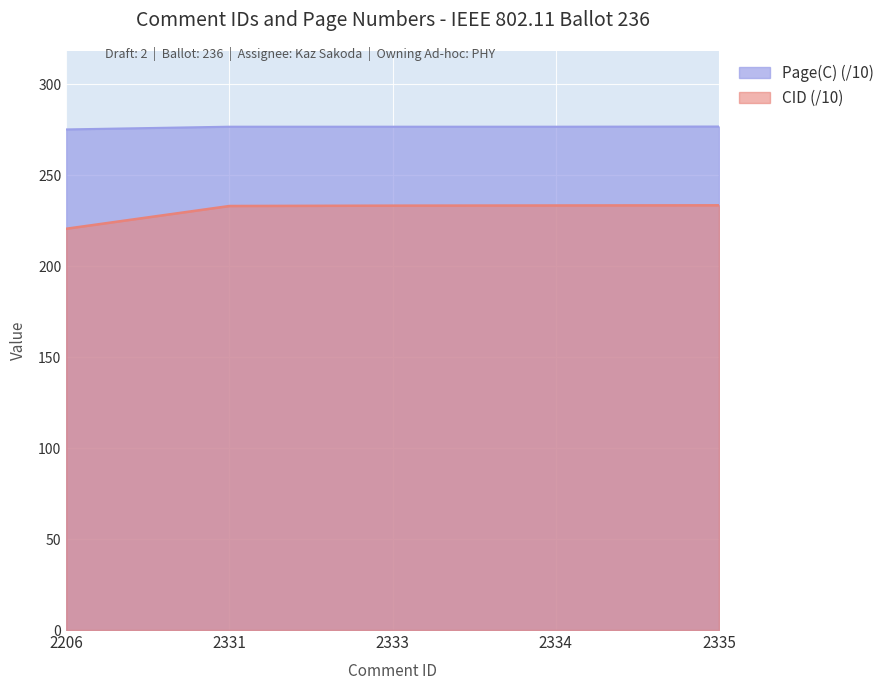

Which label corresponds to the smallest value in the chart?

2206